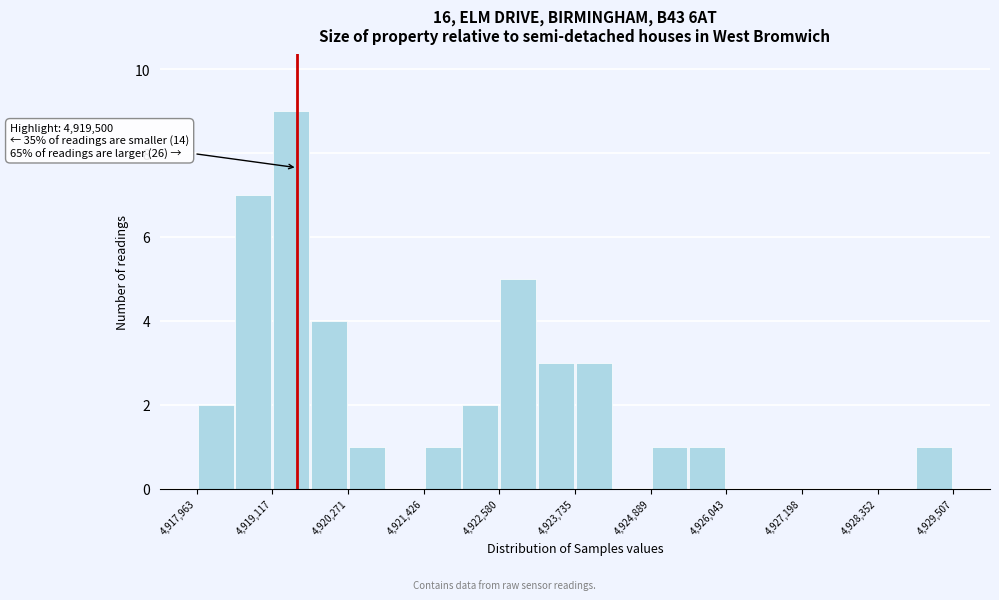

Around what value on the x-axis is the tallest bar? Give the approximate position of its centre, as read against the axis.

4919400